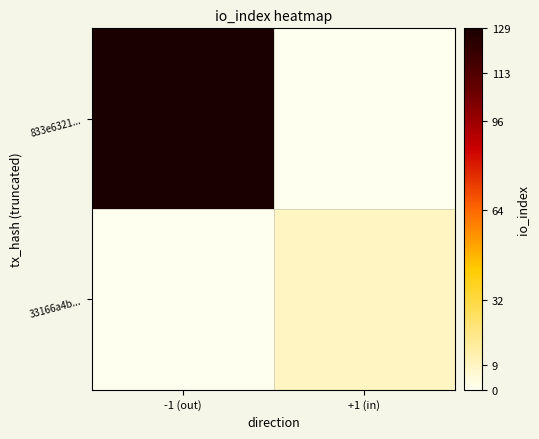

What is the spread (max minus min) of values at -1 (out)?

129